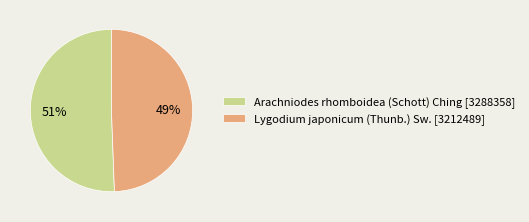

To the nearest percent, what is the combined percentage of Lygodium japonicum (Thunb.) Sw. and Arachniodes rhomboidea (Schott) Ching?

100%